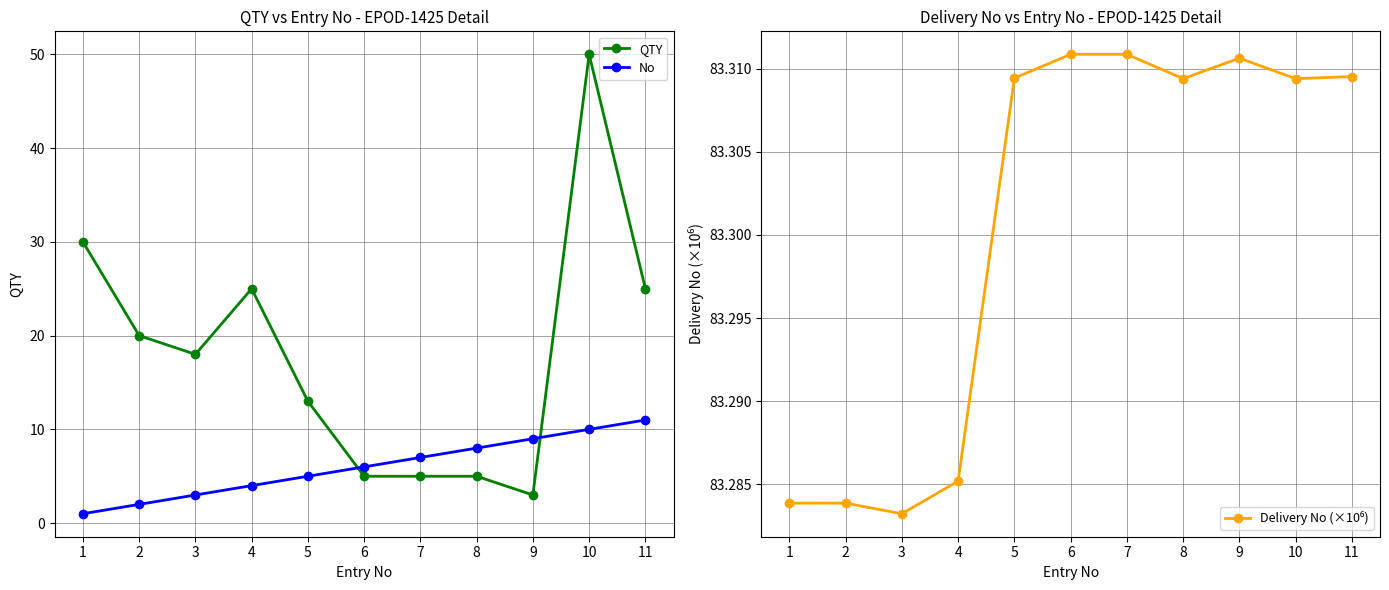

What is the value of the No point at the 11th from the left?

11